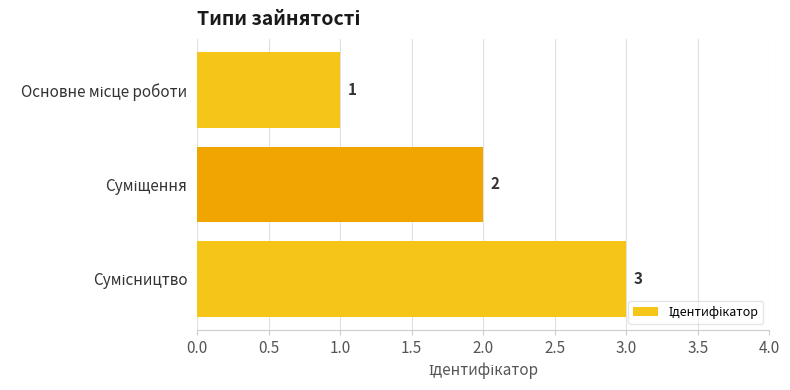

What is the sum of all values?

6